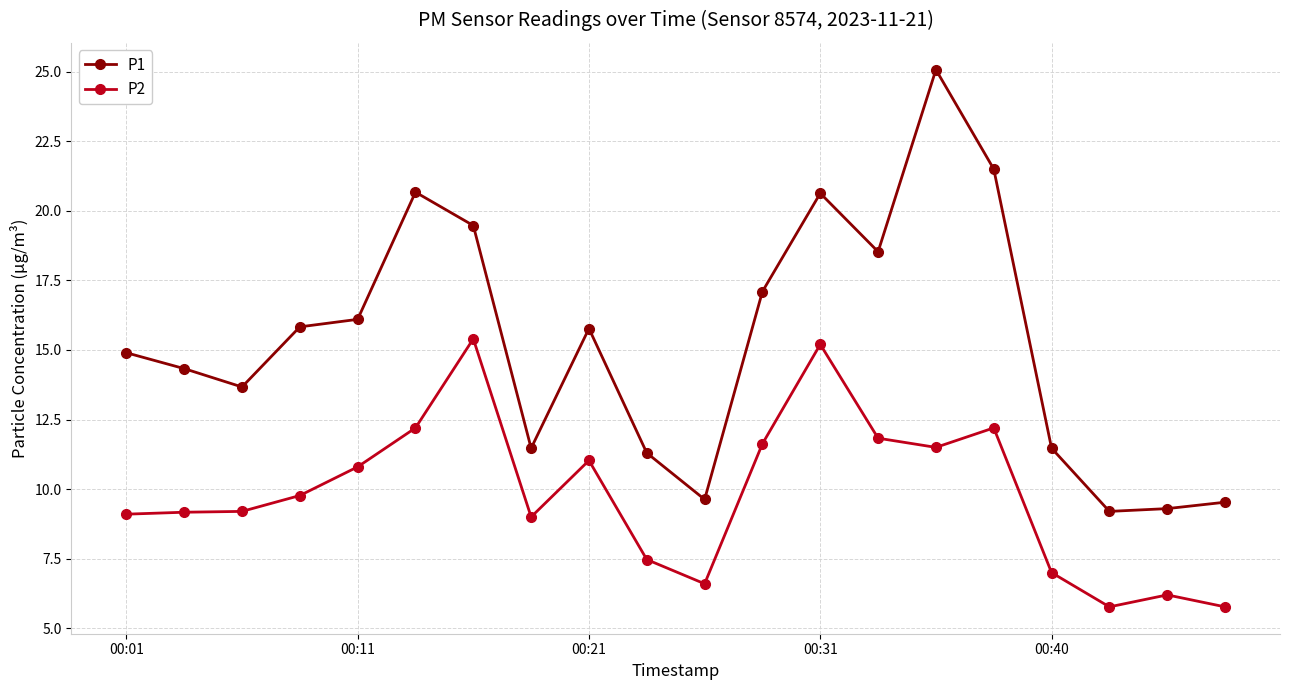

Which series has the largest range (max minus min)?

P1